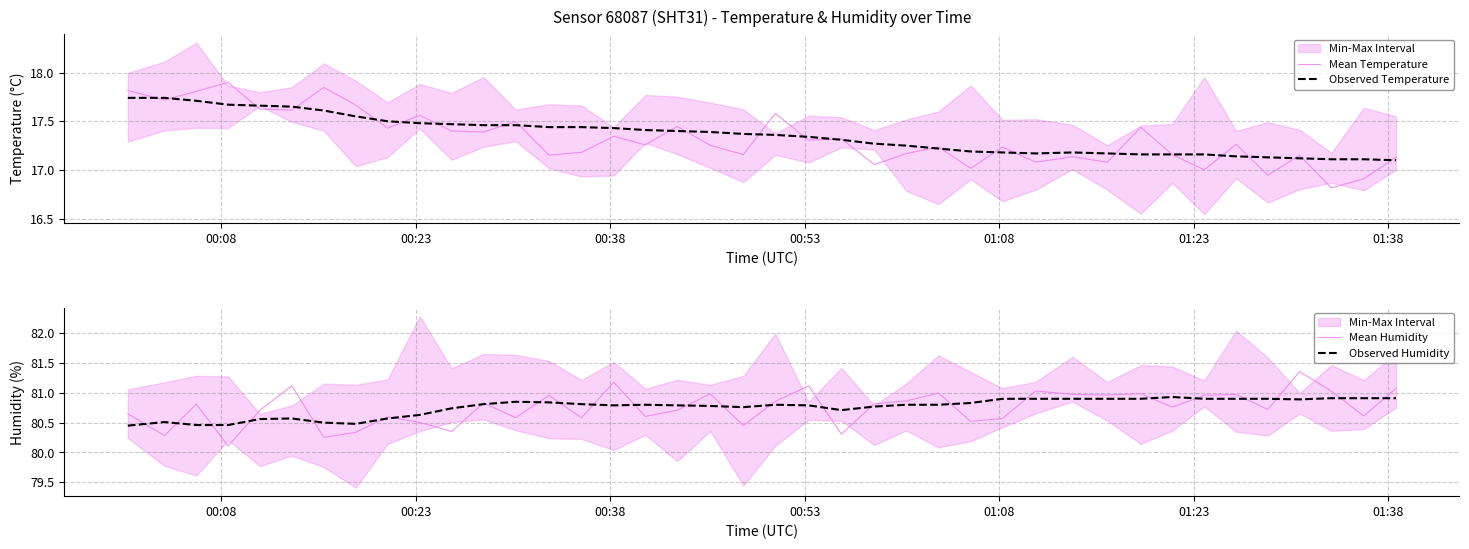

What are all the series names shown in the legend?

Mean Temperature, Observed Temperature, Mean Humidity, Observed Humidity